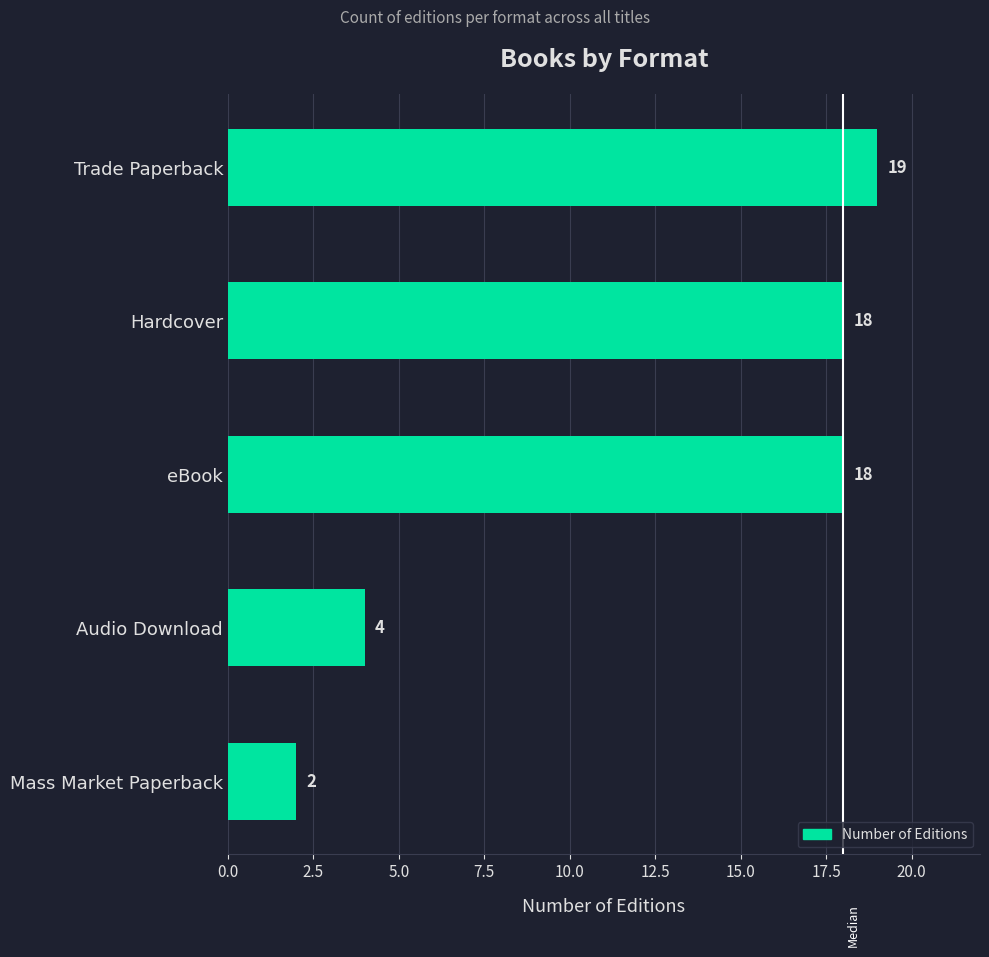

What is the ratio of the value at eBook to the value at Hardcover?

1.0